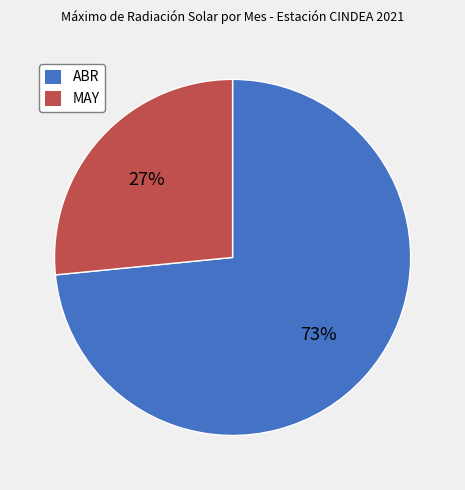

Is it true that MAY is 27% of the pie?

True